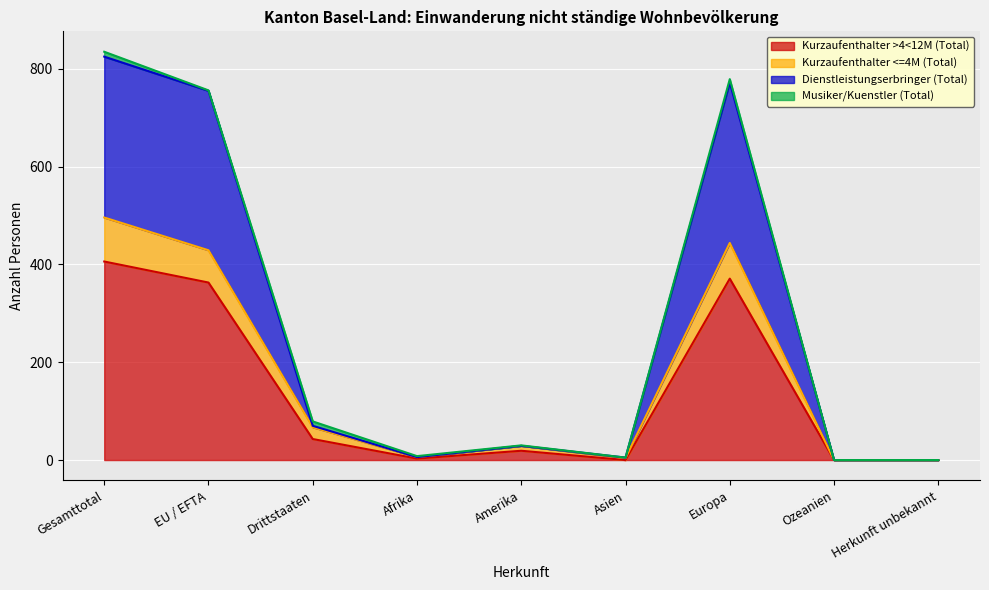

The value of Kurzaufenthalter <=4M (Total) at Afrika is 6. True or false?

True